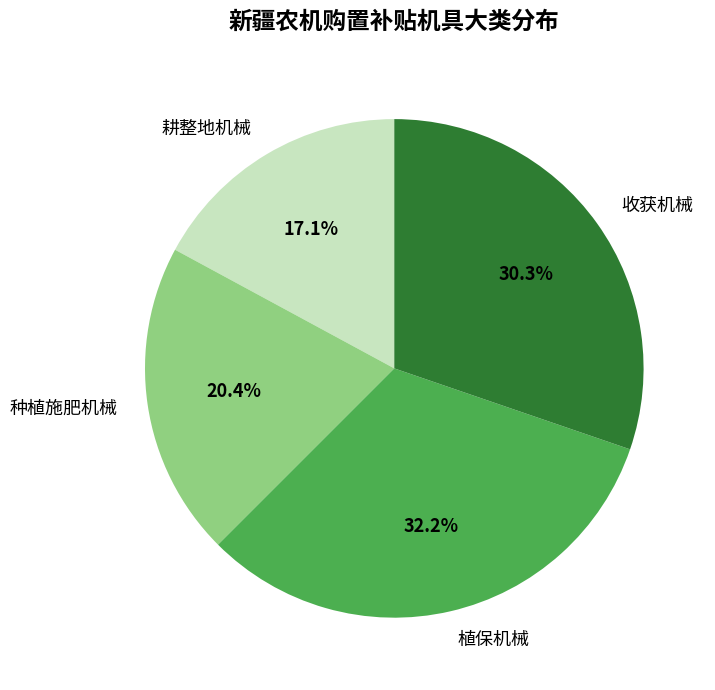

Is it true that 植保机械 is 24% of the pie?

False